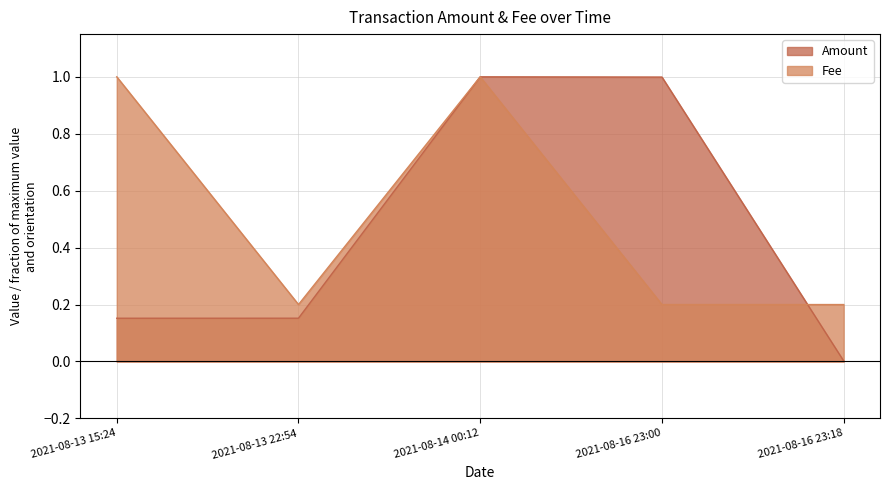

Count the Fee values in the range 0 to 1.

5